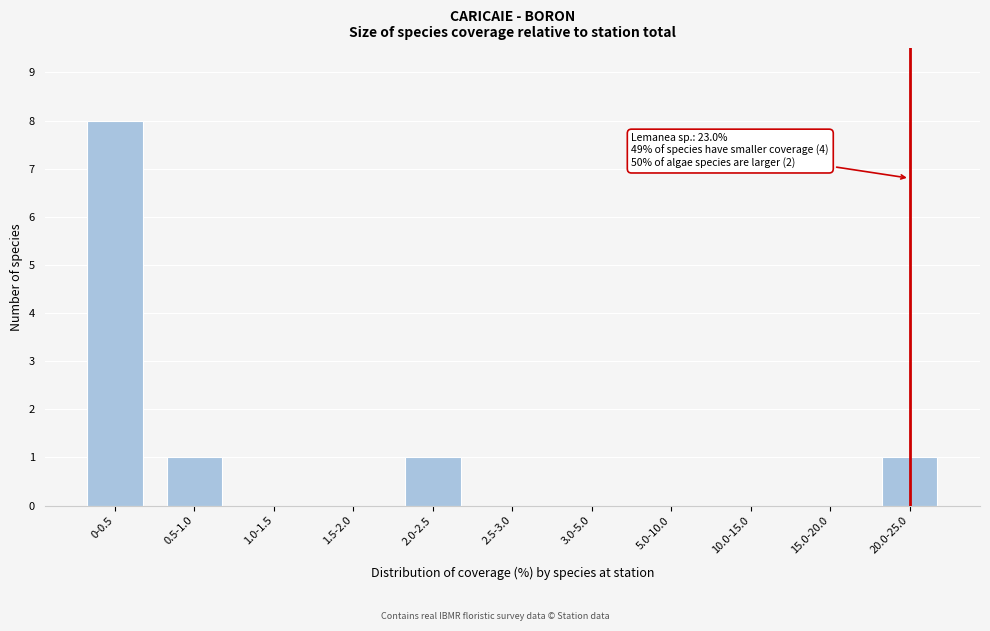

Reading left to right, transcribe all the data shown in this chart.

0-0.5=8	0.5-1.0=1	1.0-1.5=0	1.5-2.0=0	2.0-2.5=1	2.5-3.0=0	3.0-5.0=0	5.0-10.0=0	10.0-15.0=0	15.0-20.0=0	20.0-25.0=1